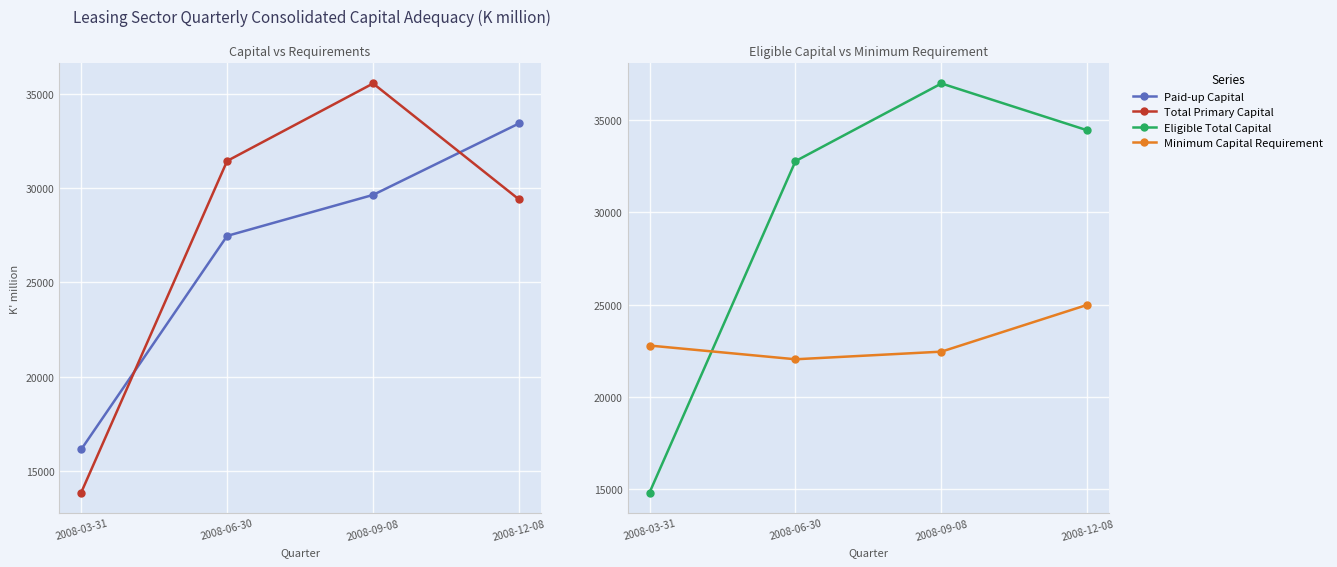

Where is Total Primary Capital nearest to the value 24699?

2008-12-08